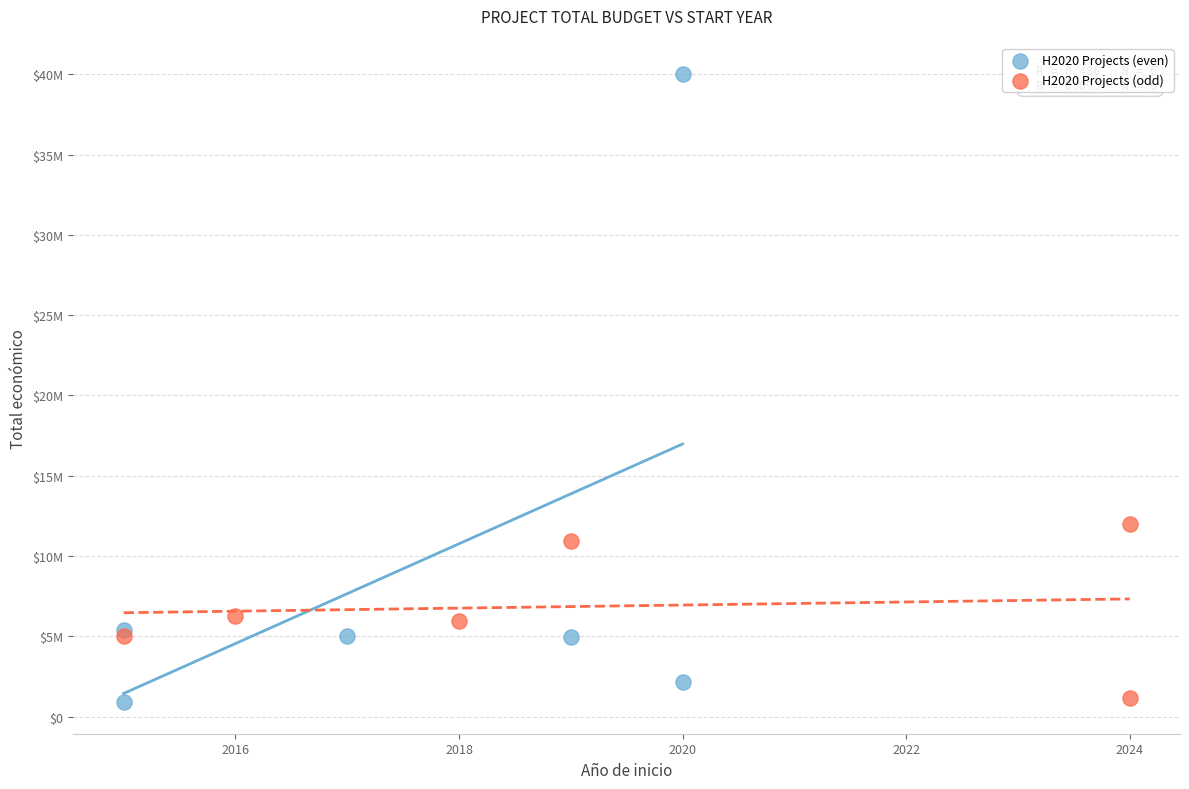

Which series contains the highest Y value?

H2020 Projects (even)